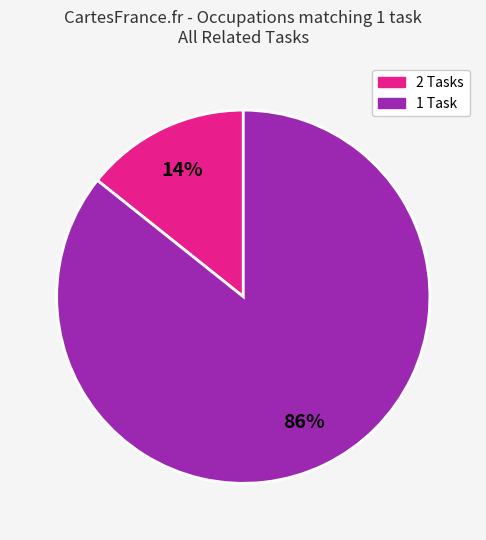

To the nearest percent, what is the average slice percentage?

50%